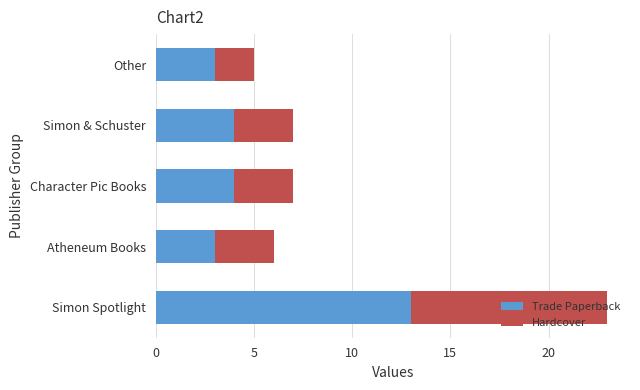

What is the total value across all series at Other?

5